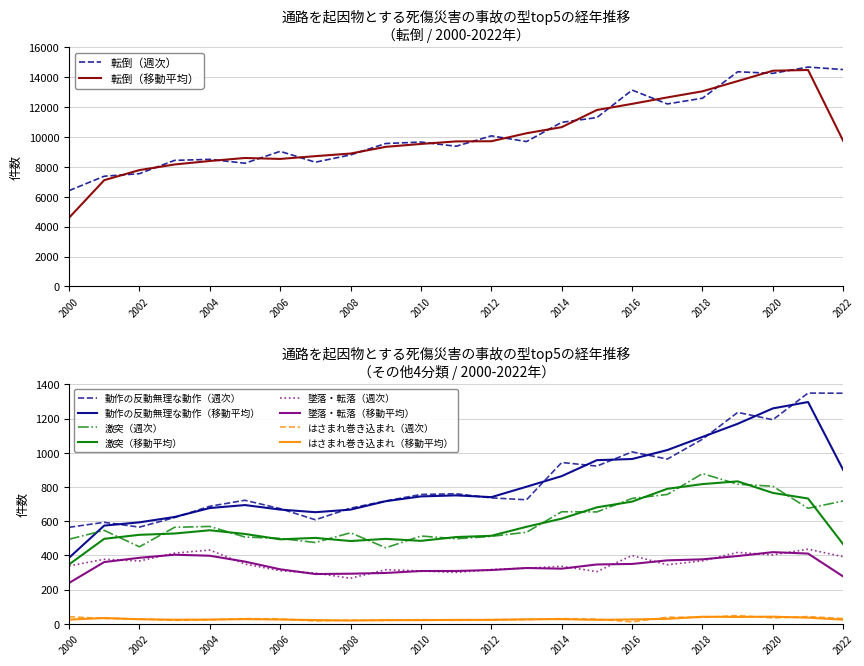

True or false: 激突（週次） and 墜落・転落（週次） intersect in this chart.

False